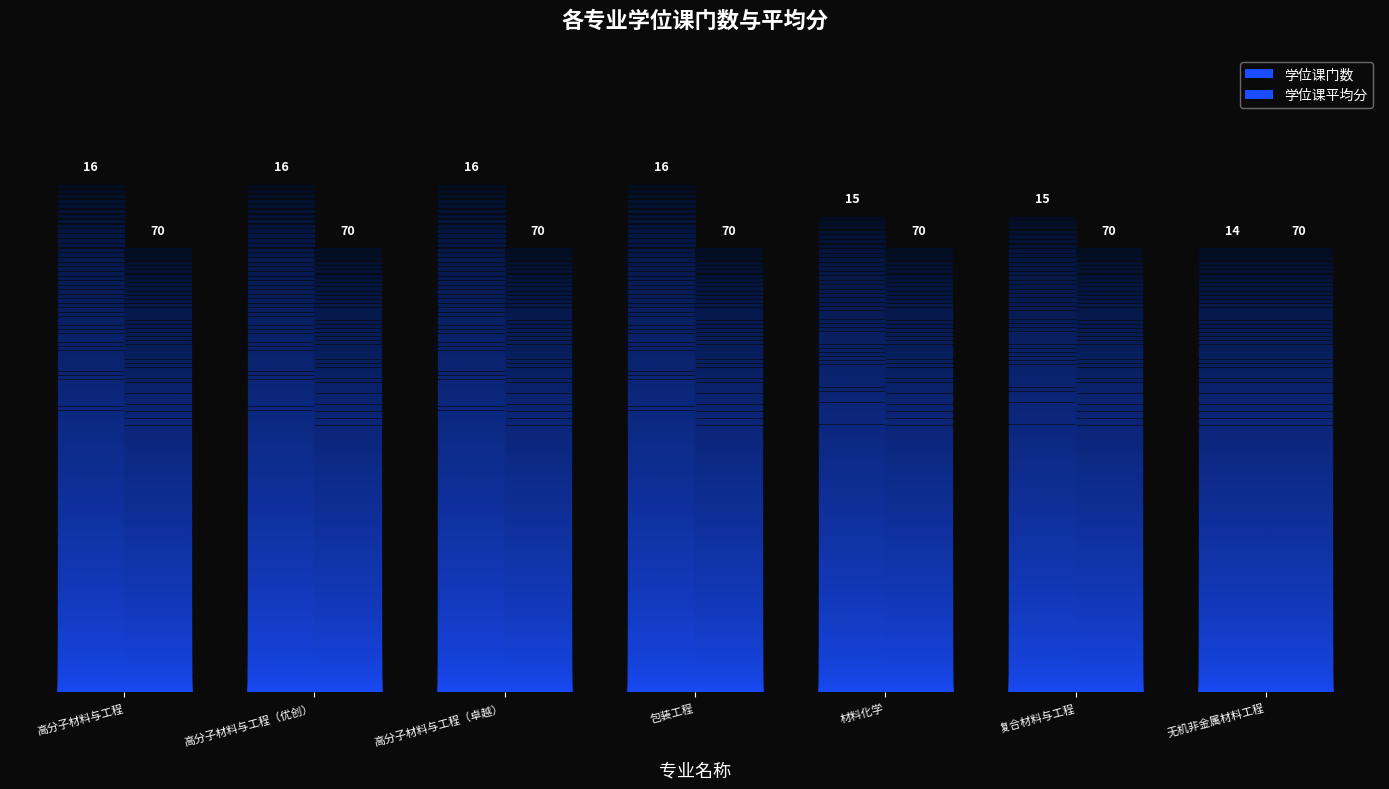

What is the sum of all 学位课平均分 values?

490